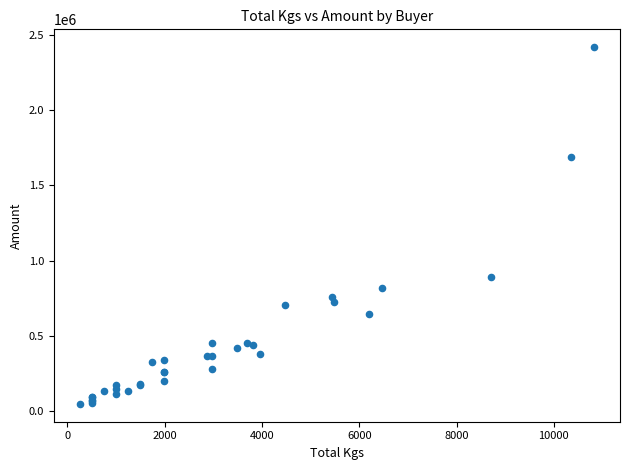

What Y value in the scatter plot is closest to 1232761?

891644.5